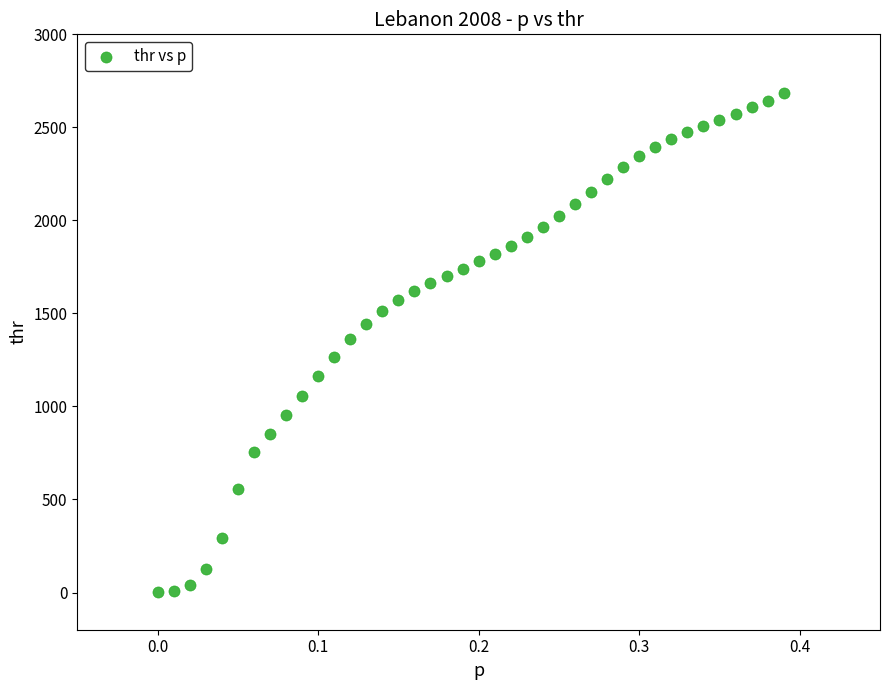

What is the range of X values (max minus min)?

0.4